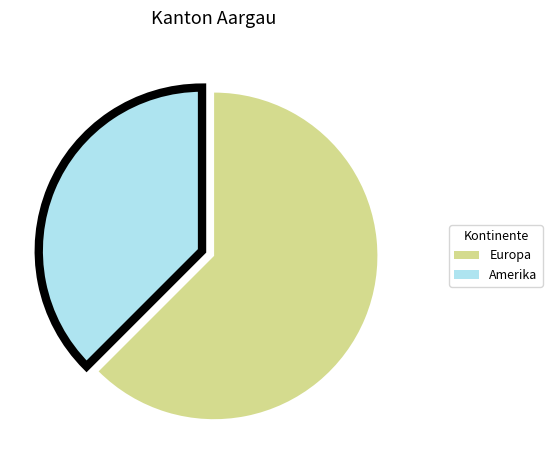

How many slices are in this pie chart?

2